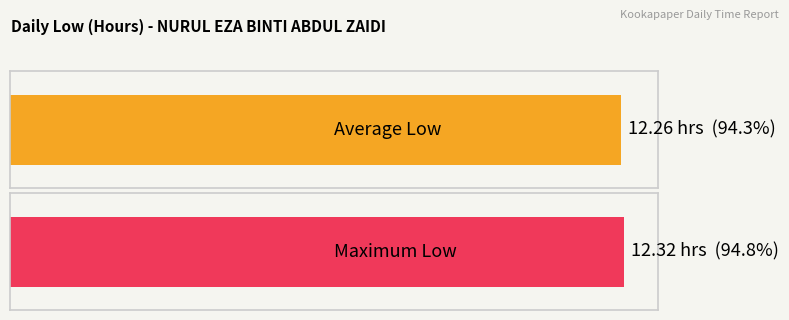

What is the average value?

12.3